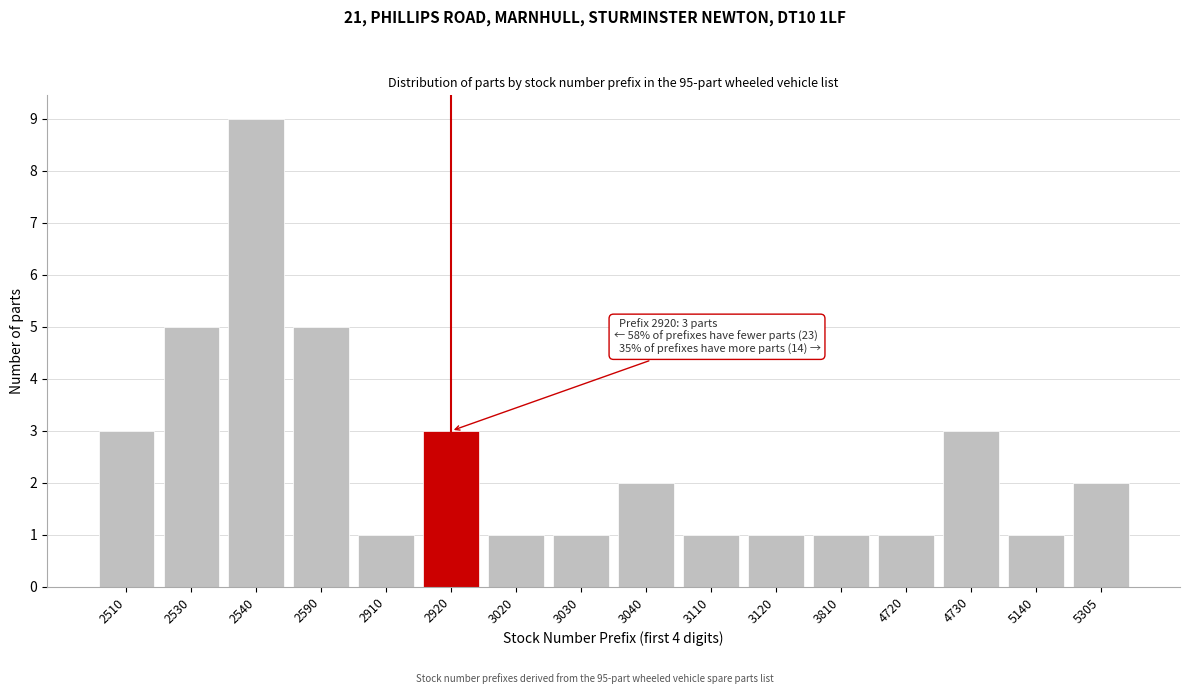

Reading left to right, list all the values displayed in this chart.

2510=3	2530=5	2540=9	2590=5	2910=1	2920=3	3020=1	3030=1	3040=2	3110=1	3120=1	3810=1	4720=1	4730=3	5140=1	5305=2